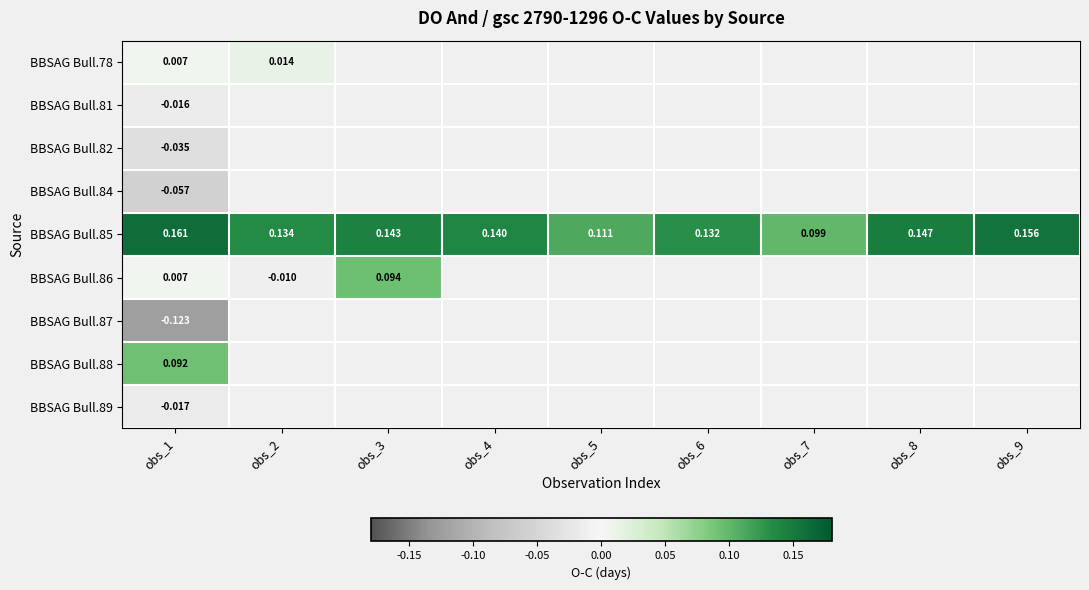

The value of BBSAG Bull.81 at obs_1 is -0.0. True or false?

False